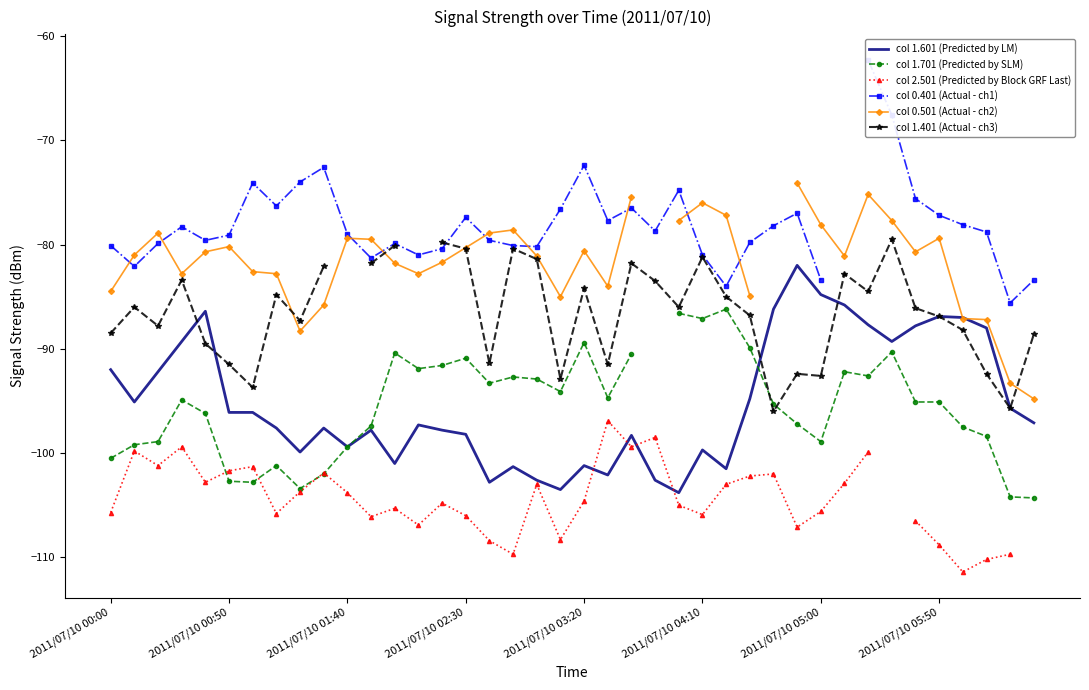

Is it true that col 0.501 (Actual - ch2) equals -38.8 at 17?

False